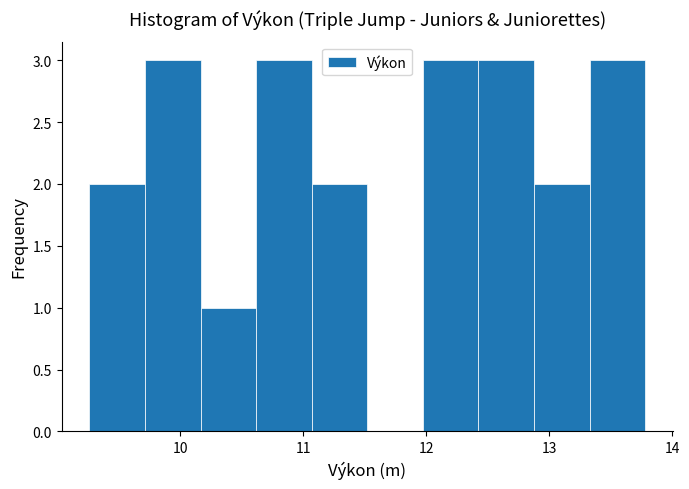

What is the height of the bar covering 12.4 to 12.9 on the x-axis? Neither the bar edges nor the heights are printed on the chart, so give them approximately, as read against the axes.

3